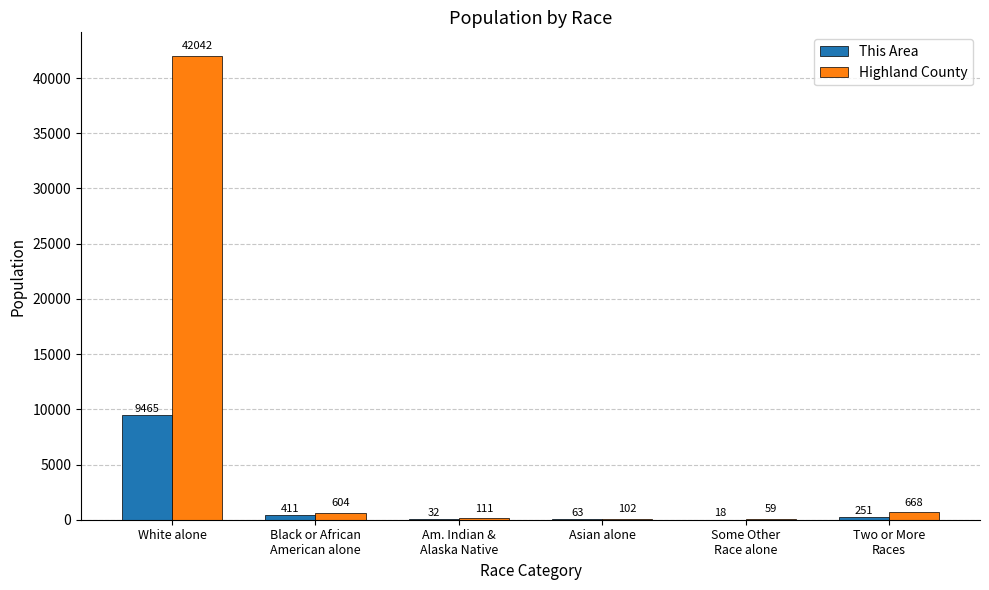

What is the sum of all This Area values?

10240